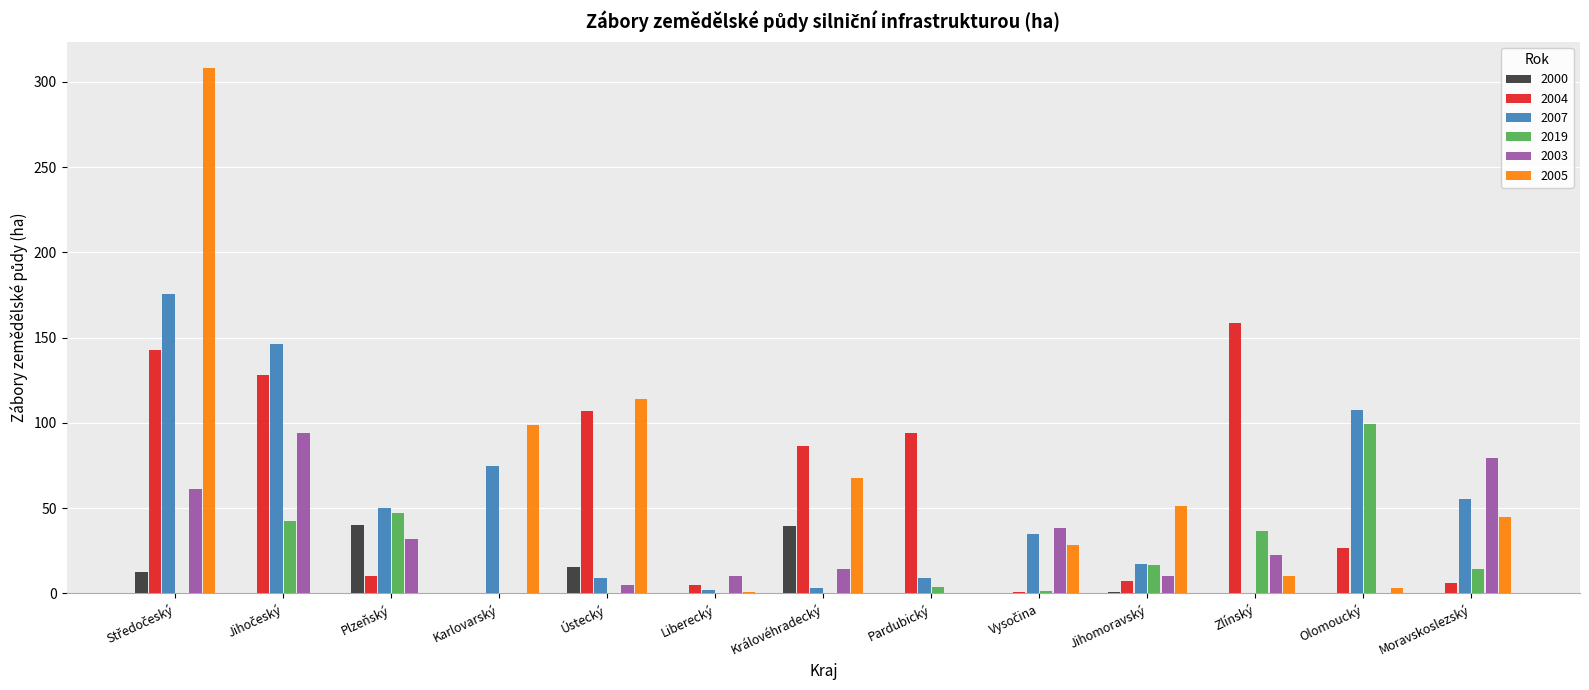

Are the bars grouped side by side (vs. stacked)?

Yes